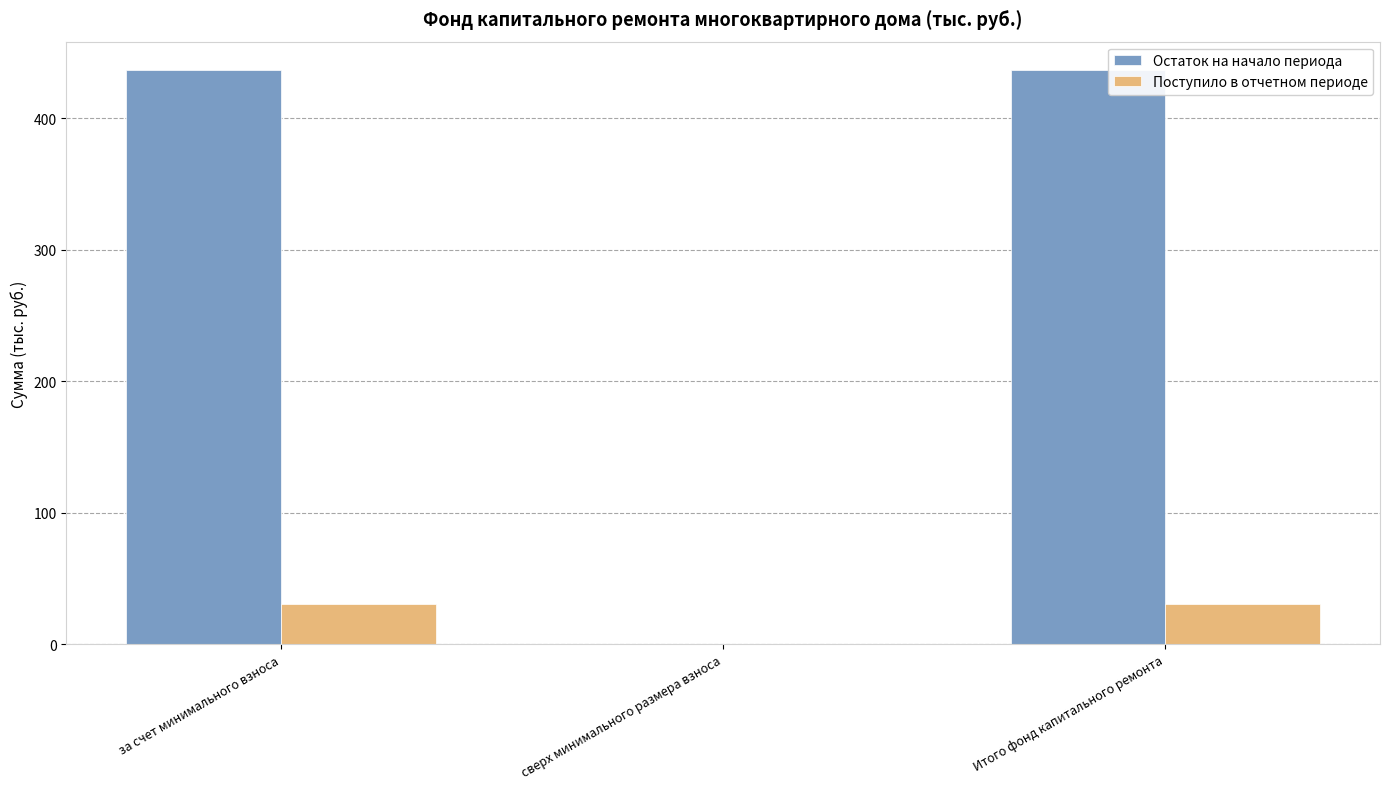

What is the total value across all series at за счет минимального взноса?

466.8